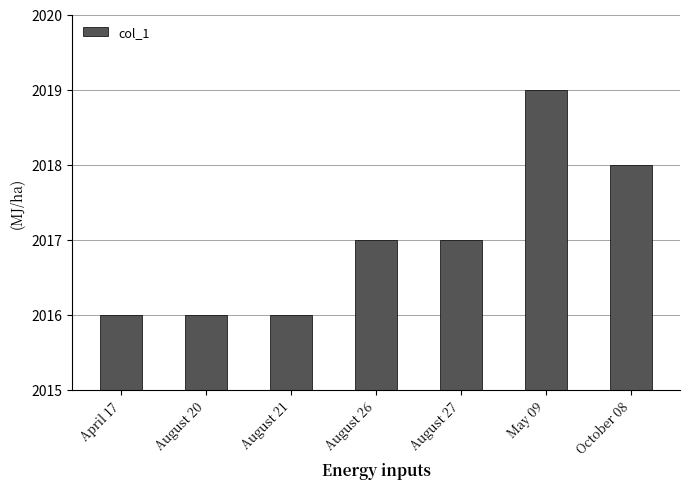

Between April 17 and May 09, which is larger?

May 09